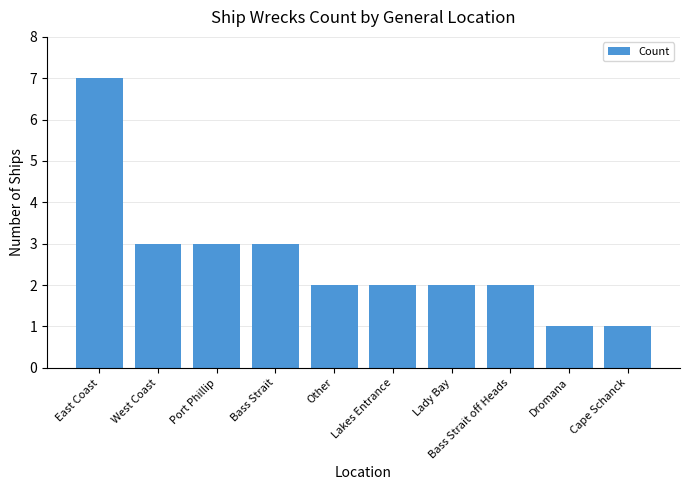

At which category does the chart reach its peak across all series?

East Coast